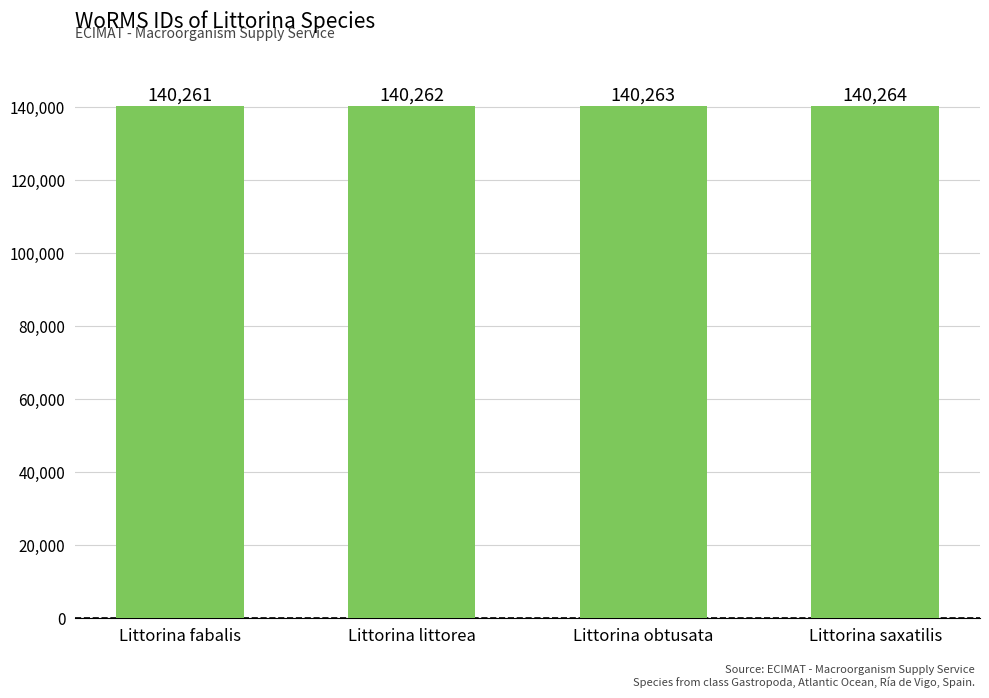

How many data points does each series have?

4